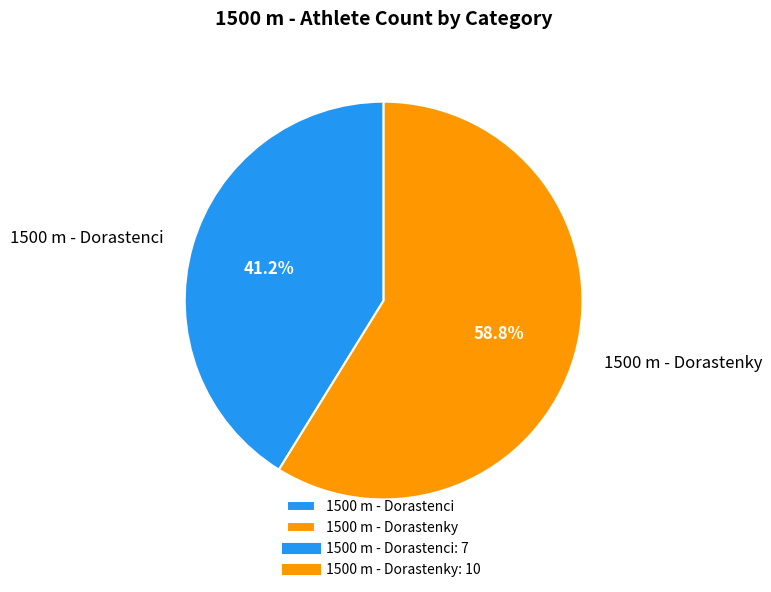

Is it true that 1500 m - Dorastenky is 73% of the pie?

False